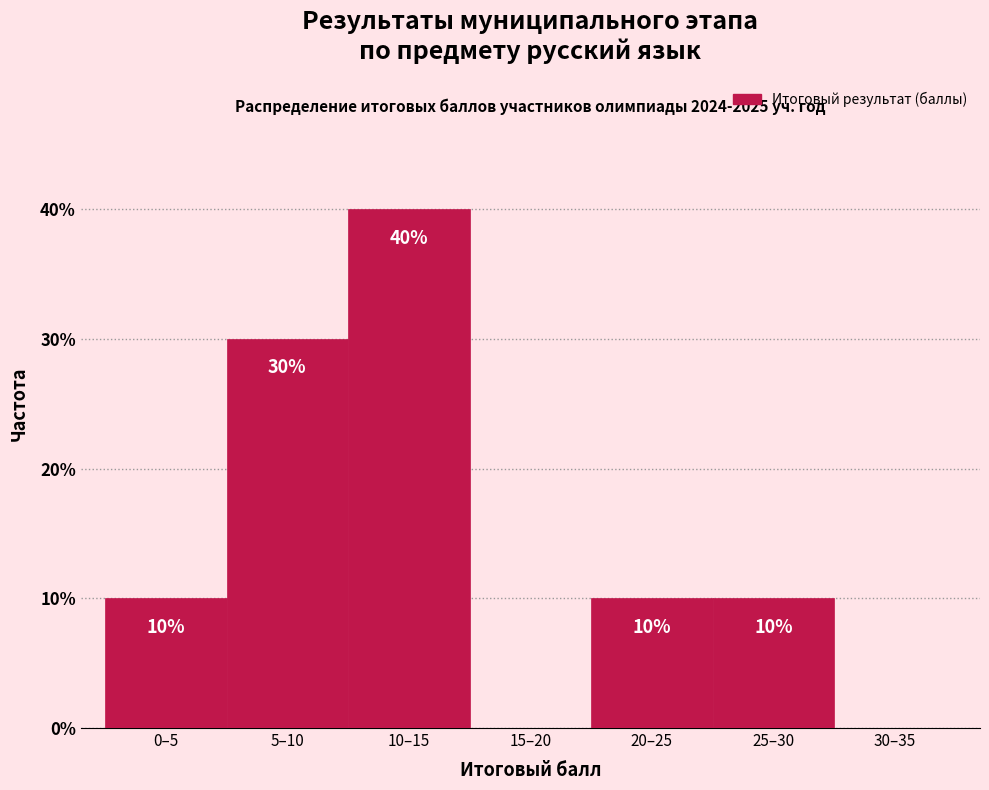

Reading left to right, what are all the values shown in this chart?

0–5=10	5–10=30	10–15=40	15–20=0	20–25=10	25–30=10	30–35=0